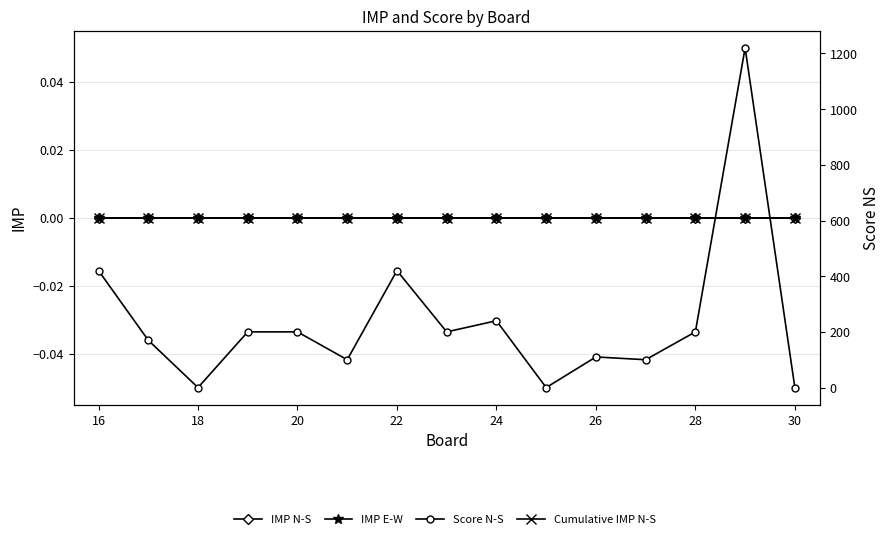

Does the chart have visible grid lines?

Yes